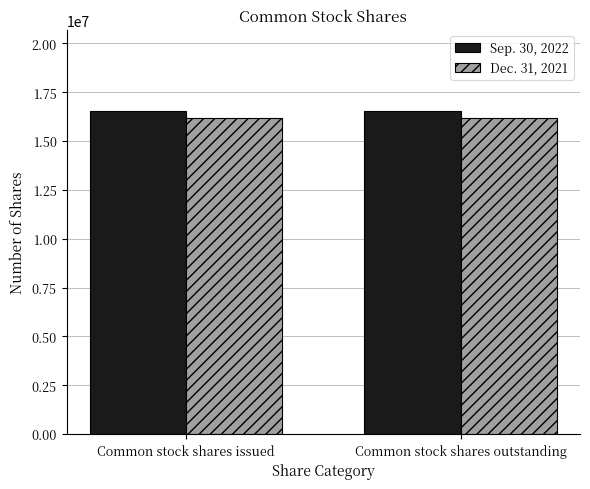

Which series has the largest total across all categories?

Sep. 30, 2022